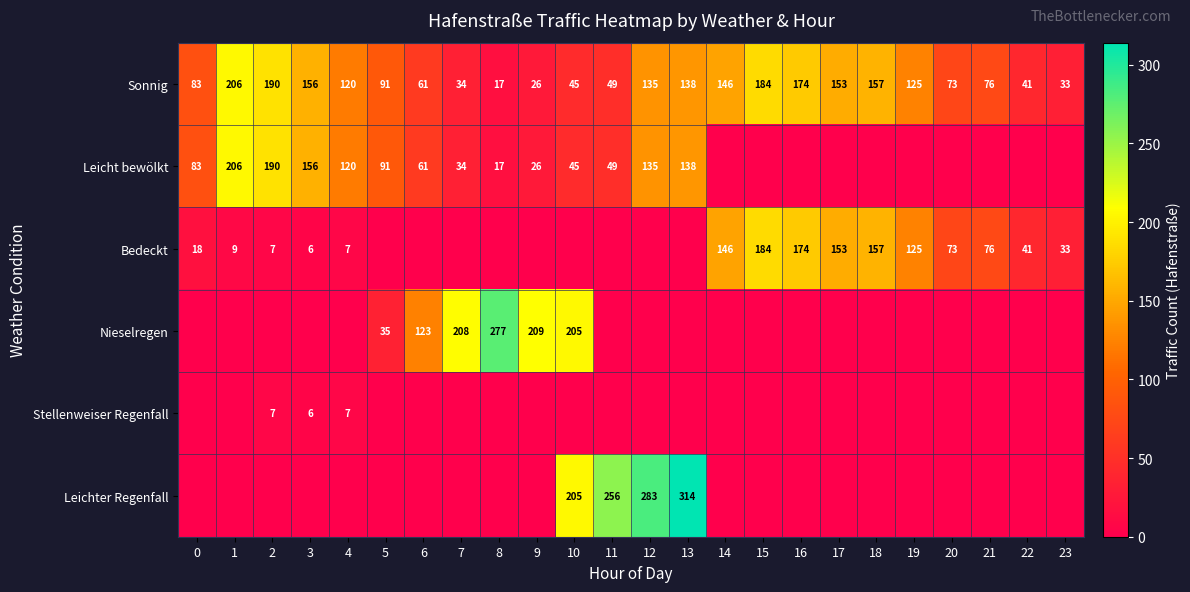

What is the highest value of the Sonnig series?

206